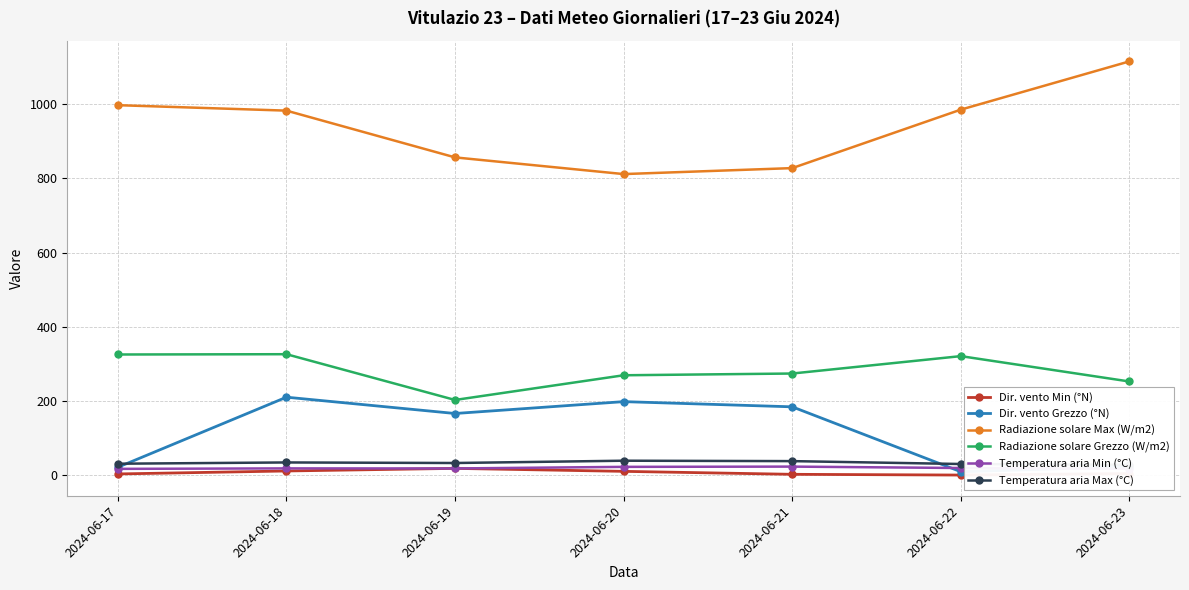

What are all the series names shown in the legend?

Dir. vento Min (°N), Dir. vento Grezzo (°N), Radiazione solare Max (W/m2), Radiazione solare Grezzo (W/m2), Temperatura aria Min (°C), Temperatura aria Max (°C)